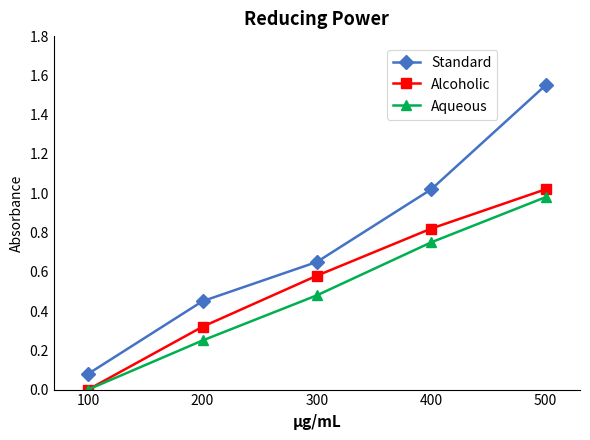

List the series in order of their overall mean, lowest first.

Aqueous, Alcoholic, Standard